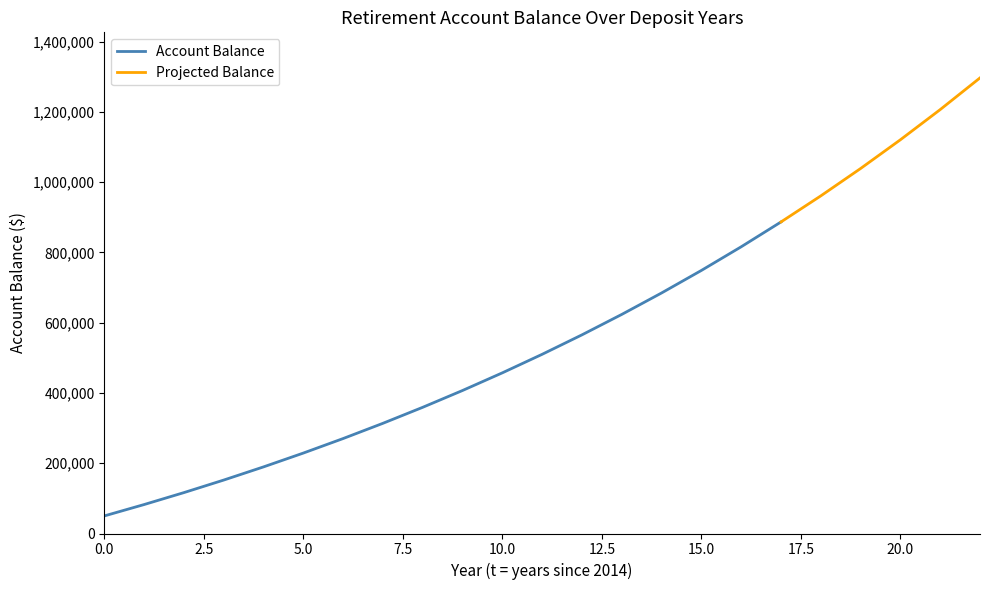

What is the lowest value of the Account Balance series?

50000.0